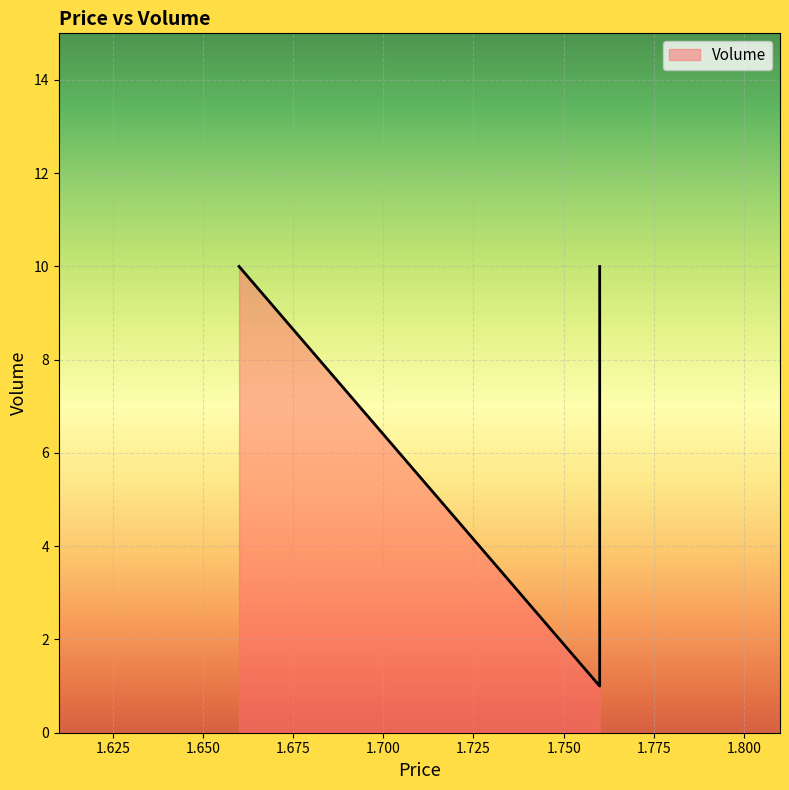

Rank the categories by value from lowest to highest.

1.76, 1.66, 1.76